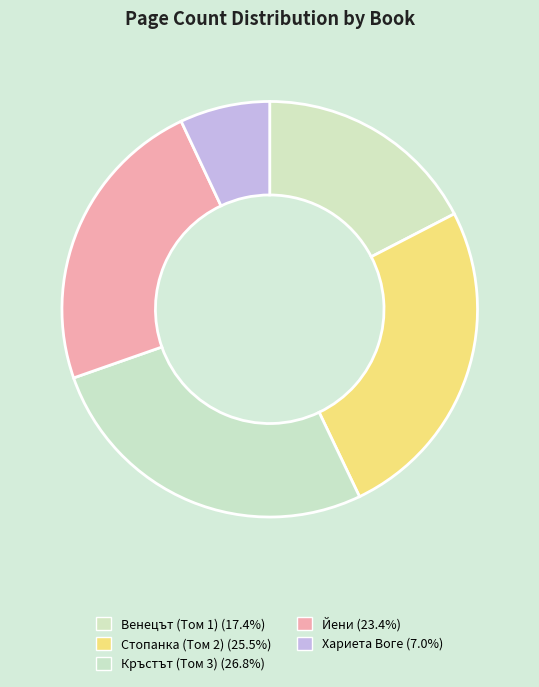

What is the smallest slice in the pie chart?

Хариета Воге